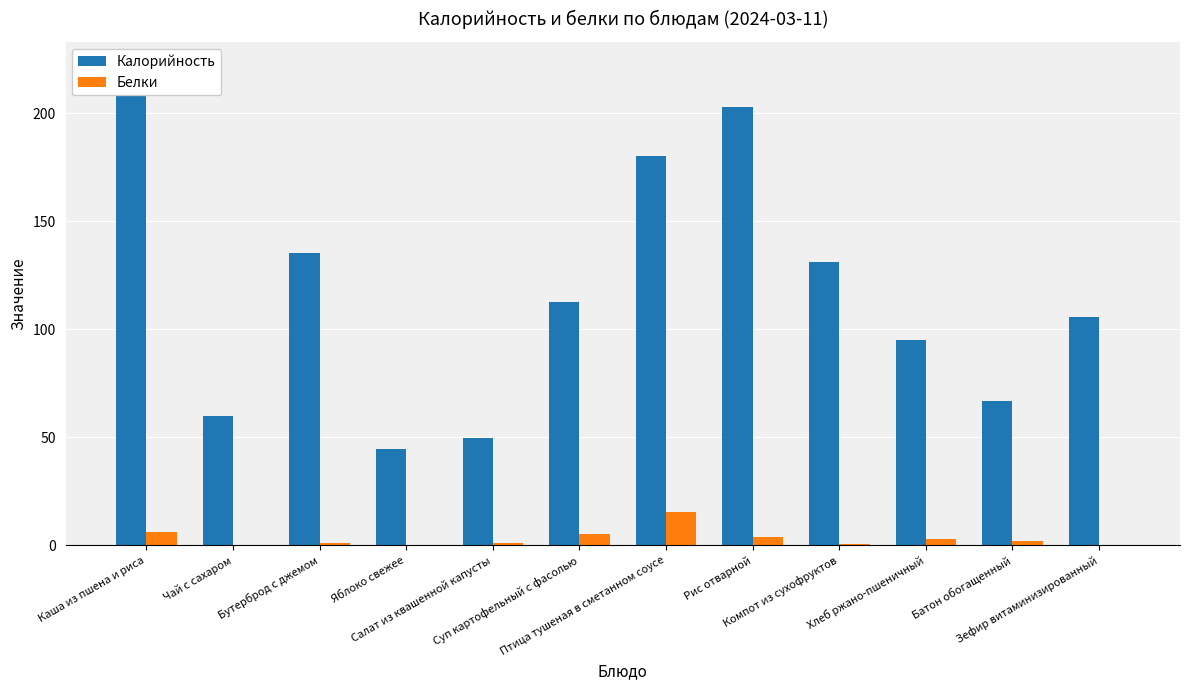

How many groups of bars are there?

12